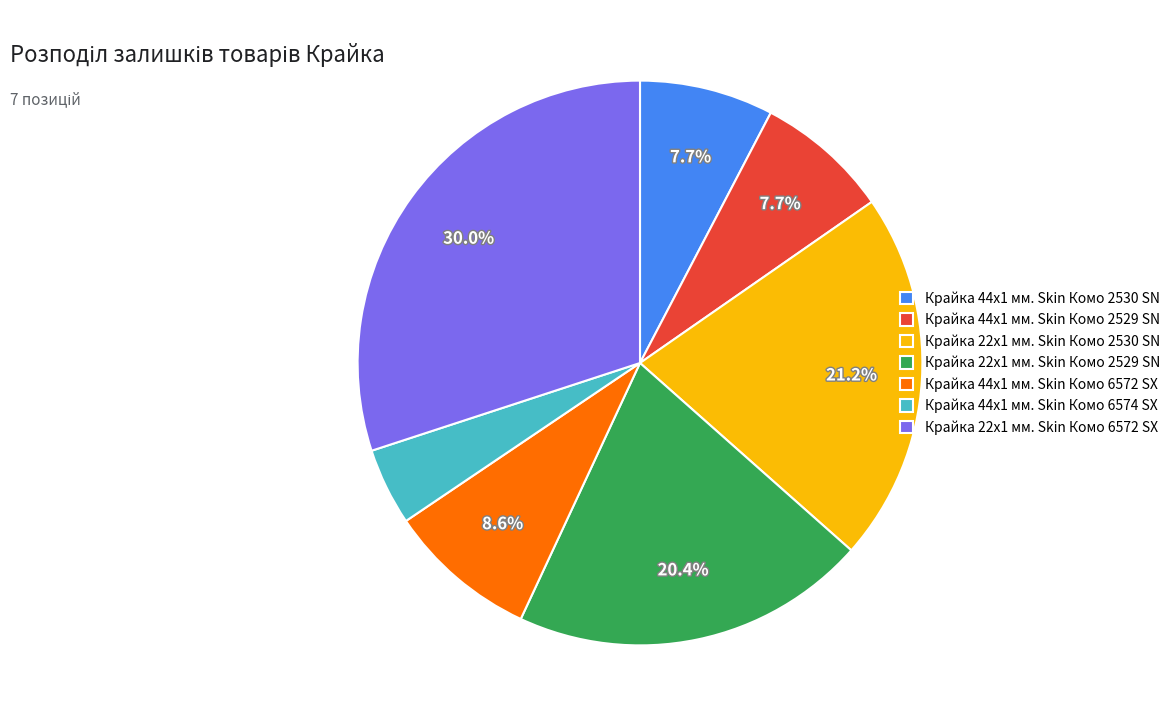

How many segments does this pie chart have?

7